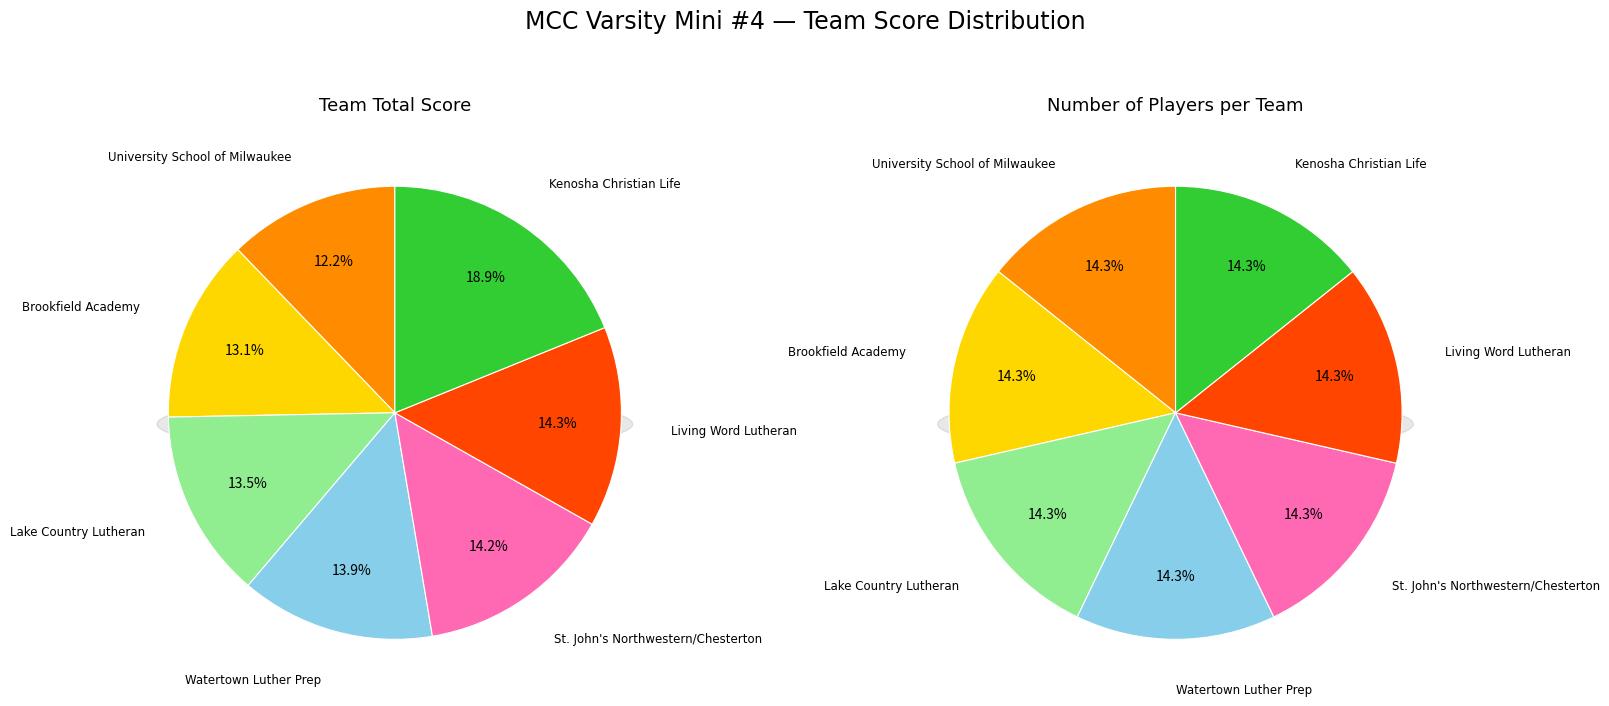

True or false: University School of Milwaukee accounts for 7% of the total.

False